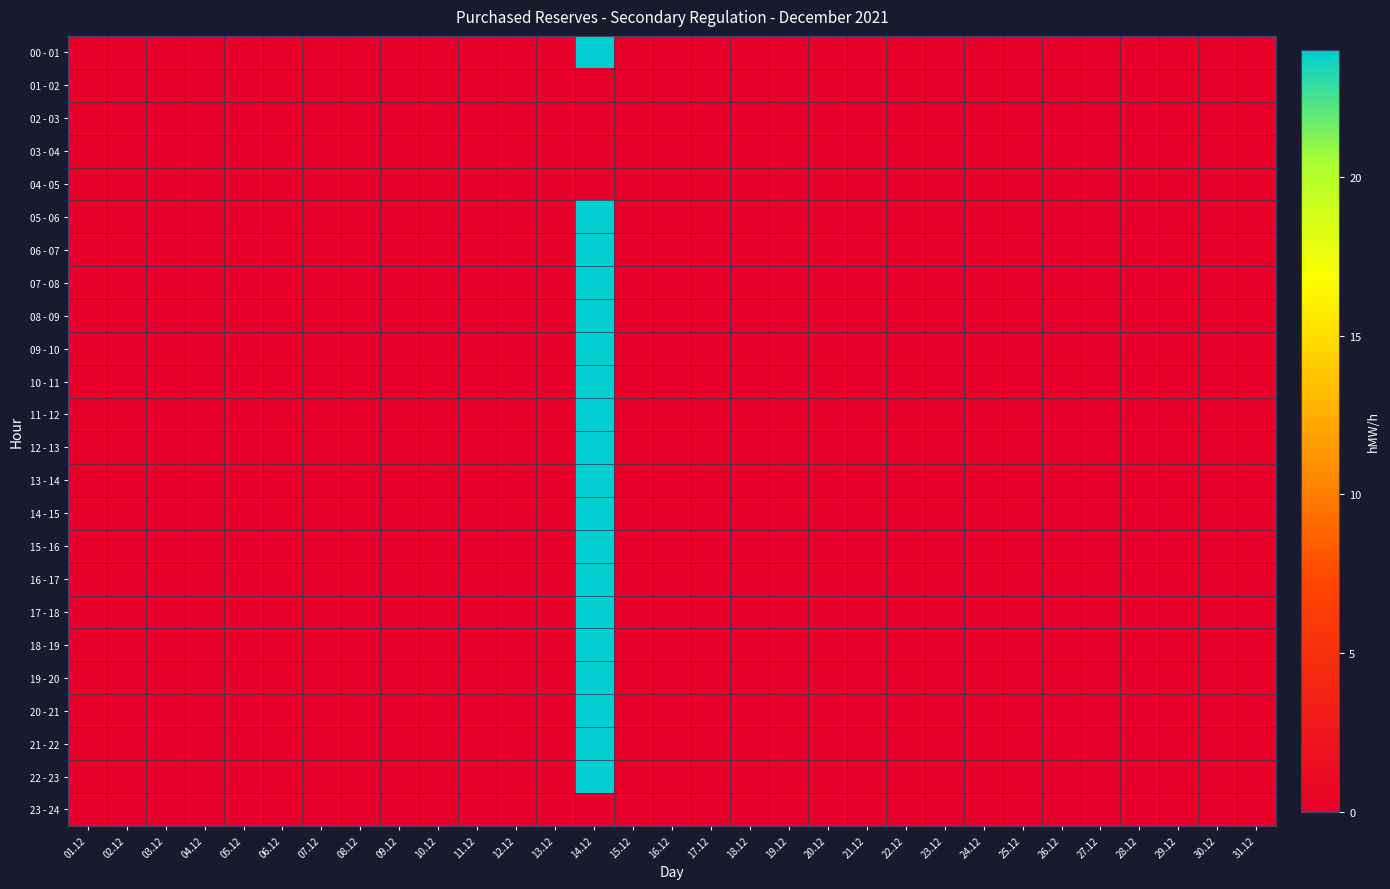

Reading right to left, transcribe all the data shown in this chart.

00 - 01: 31.12=0	30.12=0	29.12=0	28.12=0	27.12=0	26.12=0	25.12=0	24.12=0	23.12=0	22.12=0	21.12=0	20.12=0	19.12=0	18.12=0	17.12=0	16.12=0	15.12=0	14.12=24	13.12=0	12.12=0	11.12=0	10.12=0	09.12=0	08.12=0	07.12=0	06.12=0	05.12=0	04.12=0	03.12=0	02.12=0	01.12=0
01 - 02: 31.12=0	30.12=0	29.12=0	28.12=0	27.12=0	26.12=0	25.12=0	24.12=0	23.12=0	22.12=0	21.12=0	20.12=0	19.12=0	18.12=0	17.12=0	16.12=0	15.12=0	14.12=0	13.12=0	12.12=0	11.12=0	10.12=0	09.12=0	08.12=0	07.12=0	06.12=0	05.12=0	04.12=0	03.12=0	02.12=0	01.12=0
02 - 03: 31.12=0	30.12=0	29.12=0	28.12=0	27.12=0	26.12=0	25.12=0	24.12=0	23.12=0	22.12=0	21.12=0	20.12=0	19.12=0	18.12=0	17.12=0	16.12=0	15.12=0	14.12=0	13.12=0	12.12=0	11.12=0	10.12=0	09.12=0	08.12=0	07.12=0	06.12=0	05.12=0	04.12=0	03.12=0	02.12=0	01.12=0
03 - 04: 31.12=0	30.12=0	29.12=0	28.12=0	27.12=0	26.12=0	25.12=0	24.12=0	23.12=0	22.12=0	21.12=0	20.12=0	19.12=0	18.12=0	17.12=0	16.12=0	15.12=0	14.12=0	13.12=0	12.12=0	11.12=0	10.12=0	09.12=0	08.12=0	07.12=0	06.12=0	05.12=0	04.12=0	03.12=0	02.12=0	01.12=0
04 - 05: 31.12=0	30.12=0	29.12=0	28.12=0	27.12=0	26.12=0	25.12=0	24.12=0	23.12=0	22.12=0	21.12=0	20.12=0	19.12=0	18.12=0	17.12=0	16.12=0	15.12=0	14.12=0	13.12=0	12.12=0	11.12=0	10.12=0	09.12=0	08.12=0	07.12=0	06.12=0	05.12=0	04.12=0	03.12=0	02.12=0	01.12=0
05 - 06: 31.12=0	30.12=0	29.12=0	28.12=0	27.12=0	26.12=0	25.12=0	24.12=0	23.12=0	22.12=0	21.12=0	20.12=0	19.12=0	18.12=0	17.12=0	16.12=0	15.12=0	14.12=24	13.12=0	12.12=0	11.12=0	10.12=0	09.12=0	08.12=0	07.12=0	06.12=0	05.12=0	04.12=0	03.12=0	02.12=0	01.12=0
06 - 07: 31.12=0	30.12=0	29.12=0	28.12=0	27.12=0	26.12=0	25.12=0	24.12=0	23.12=0	22.12=0	21.12=0	20.12=0	19.12=0	18.12=0	17.12=0	16.12=0	15.12=0	14.12=24	13.12=0	12.12=0	11.12=0	10.12=0	09.12=0	08.12=0	07.12=0	06.12=0	05.12=0	04.12=0	03.12=0	02.12=0	01.12=0
07 - 08: 31.12=0	30.12=0	29.12=0	28.12=0	27.12=0	26.12=0	25.12=0	24.12=0	23.12=0	22.12=0	21.12=0	20.12=0	19.12=0	18.12=0	17.12=0	16.12=0	15.12=0	14.12=24	13.12=0	12.12=0	11.12=0	10.12=0	09.12=0	08.12=0	07.12=0	06.12=0	05.12=0	04.12=0	03.12=0	02.12=0	01.12=0
08 - 09: 31.12=0	30.12=0	29.12=0	28.12=0	27.12=0	26.12=0	25.12=0	24.12=0	23.12=0	22.12=0	21.12=0	20.12=0	19.12=0	18.12=0	17.12=0	16.12=0	15.12=0	14.12=24	13.12=0	12.12=0	11.12=0	10.12=0	09.12=0	08.12=0	07.12=0	06.12=0	05.12=0	04.12=0	03.12=0	02.12=0	01.12=0
09 - 10: 31.12=0	30.12=0	29.12=0	28.12=0	27.12=0	26.12=0	25.12=0	24.12=0	23.12=0	22.12=0	21.12=0	20.12=0	19.12=0	18.12=0	17.12=0	16.12=0	15.12=0	14.12=24	13.12=0	12.12=0	11.12=0	10.12=0	09.12=0	08.12=0	07.12=0	06.12=0	05.12=0	04.12=0	03.12=0	02.12=0	01.12=0
10 - 11: 31.12=0	30.12=0	29.12=0	28.12=0	27.12=0	26.12=0	25.12=0	24.12=0	23.12=0	22.12=0	21.12=0	20.12=0	19.12=0	18.12=0	17.12=0	16.12=0	15.12=0	14.12=24	13.12=0	12.12=0	11.12=0	10.12=0	09.12=0	08.12=0	07.12=0	06.12=0	05.12=0	04.12=0	03.12=0	02.12=0	01.12=0
11 - 12: 31.12=0	30.12=0	29.12=0	28.12=0	27.12=0	26.12=0	25.12=0	24.12=0	23.12=0	22.12=0	21.12=0	20.12=0	19.12=0	18.12=0	17.12=0	16.12=0	15.12=0	14.12=24	13.12=0	12.12=0	11.12=0	10.12=0	09.12=0	08.12=0	07.12=0	06.12=0	05.12=0	04.12=0	03.12=0	02.12=0	01.12=0
12 - 13: 31.12=0	30.12=0	29.12=0	28.12=0	27.12=0	26.12=0	25.12=0	24.12=0	23.12=0	22.12=0	21.12=0	20.12=0	19.12=0	18.12=0	17.12=0	16.12=0	15.12=0	14.12=24	13.12=0	12.12=0	11.12=0	10.12=0	09.12=0	08.12=0	07.12=0	06.12=0	05.12=0	04.12=0	03.12=0	02.12=0	01.12=0
13 - 14: 31.12=0	30.12=0	29.12=0	28.12=0	27.12=0	26.12=0	25.12=0	24.12=0	23.12=0	22.12=0	21.12=0	20.12=0	19.12=0	18.12=0	17.12=0	16.12=0	15.12=0	14.12=24	13.12=0	12.12=0	11.12=0	10.12=0	09.12=0	08.12=0	07.12=0	06.12=0	05.12=0	04.12=0	03.12=0	02.12=0	01.12=0
14 - 15: 31.12=0	30.12=0	29.12=0	28.12=0	27.12=0	26.12=0	25.12=0	24.12=0	23.12=0	22.12=0	21.12=0	20.12=0	19.12=0	18.12=0	17.12=0	16.12=0	15.12=0	14.12=24	13.12=0	12.12=0	11.12=0	10.12=0	09.12=0	08.12=0	07.12=0	06.12=0	05.12=0	04.12=0	03.12=0	02.12=0	01.12=0
15 - 16: 31.12=0	30.12=0	29.12=0	28.12=0	27.12=0	26.12=0	25.12=0	24.12=0	23.12=0	22.12=0	21.12=0	20.12=0	19.12=0	18.12=0	17.12=0	16.12=0	15.12=0	14.12=24	13.12=0	12.12=0	11.12=0	10.12=0	09.12=0	08.12=0	07.12=0	06.12=0	05.12=0	04.12=0	03.12=0	02.12=0	01.12=0
16 - 17: 31.12=0	30.12=0	29.12=0	28.12=0	27.12=0	26.12=0	25.12=0	24.12=0	23.12=0	22.12=0	21.12=0	20.12=0	19.12=0	18.12=0	17.12=0	16.12=0	15.12=0	14.12=24	13.12=0	12.12=0	11.12=0	10.12=0	09.12=0	08.12=0	07.12=0	06.12=0	05.12=0	04.12=0	03.12=0	02.12=0	01.12=0
17 - 18: 31.12=0	30.12=0	29.12=0	28.12=0	27.12=0	26.12=0	25.12=0	24.12=0	23.12=0	22.12=0	21.12=0	20.12=0	19.12=0	18.12=0	17.12=0	16.12=0	15.12=0	14.12=24	13.12=0	12.12=0	11.12=0	10.12=0	09.12=0	08.12=0	07.12=0	06.12=0	05.12=0	04.12=0	03.12=0	02.12=0	01.12=0
18 - 19: 31.12=0	30.12=0	29.12=0	28.12=0	27.12=0	26.12=0	25.12=0	24.12=0	23.12=0	22.12=0	21.12=0	20.12=0	19.12=0	18.12=0	17.12=0	16.12=0	15.12=0	14.12=24	13.12=0	12.12=0	11.12=0	10.12=0	09.12=0	08.12=0	07.12=0	06.12=0	05.12=0	04.12=0	03.12=0	02.12=0	01.12=0
19 - 20: 31.12=0	30.12=0	29.12=0	28.12=0	27.12=0	26.12=0	25.12=0	24.12=0	23.12=0	22.12=0	21.12=0	20.12=0	19.12=0	18.12=0	17.12=0	16.12=0	15.12=0	14.12=24	13.12=0	12.12=0	11.12=0	10.12=0	09.12=0	08.12=0	07.12=0	06.12=0	05.12=0	04.12=0	03.12=0	02.12=0	01.12=0
20 - 21: 31.12=0	30.12=0	29.12=0	28.12=0	27.12=0	26.12=0	25.12=0	24.12=0	23.12=0	22.12=0	21.12=0	20.12=0	19.12=0	18.12=0	17.12=0	16.12=0	15.12=0	14.12=24	13.12=0	12.12=0	11.12=0	10.12=0	09.12=0	08.12=0	07.12=0	06.12=0	05.12=0	04.12=0	03.12=0	02.12=0	01.12=0
21 - 22: 31.12=0	30.12=0	29.12=0	28.12=0	27.12=0	26.12=0	25.12=0	24.12=0	23.12=0	22.12=0	21.12=0	20.12=0	19.12=0	18.12=0	17.12=0	16.12=0	15.12=0	14.12=24	13.12=0	12.12=0	11.12=0	10.12=0	09.12=0	08.12=0	07.12=0	06.12=0	05.12=0	04.12=0	03.12=0	02.12=0	01.12=0
22 - 23: 31.12=0	30.12=0	29.12=0	28.12=0	27.12=0	26.12=0	25.12=0	24.12=0	23.12=0	22.12=0	21.12=0	20.12=0	19.12=0	18.12=0	17.12=0	16.12=0	15.12=0	14.12=24	13.12=0	12.12=0	11.12=0	10.12=0	09.12=0	08.12=0	07.12=0	06.12=0	05.12=0	04.12=0	03.12=0	02.12=0	01.12=0
23 - 24: 31.12=0	30.12=0	29.12=0	28.12=0	27.12=0	26.12=0	25.12=0	24.12=0	23.12=0	22.12=0	21.12=0	20.12=0	19.12=0	18.12=0	17.12=0	16.12=0	15.12=0	14.12=0	13.12=0	12.12=0	11.12=0	10.12=0	09.12=0	08.12=0	07.12=0	06.12=0	05.12=0	04.12=0	03.12=0	02.12=0	01.12=0